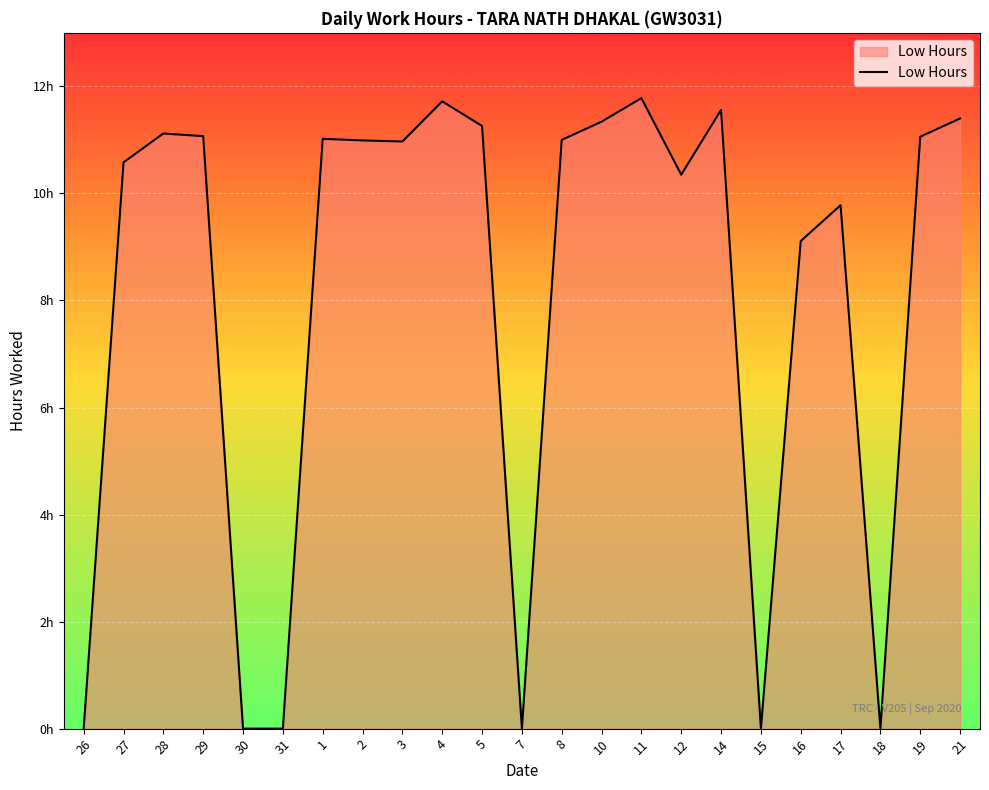

Where is the first local maximum?

28